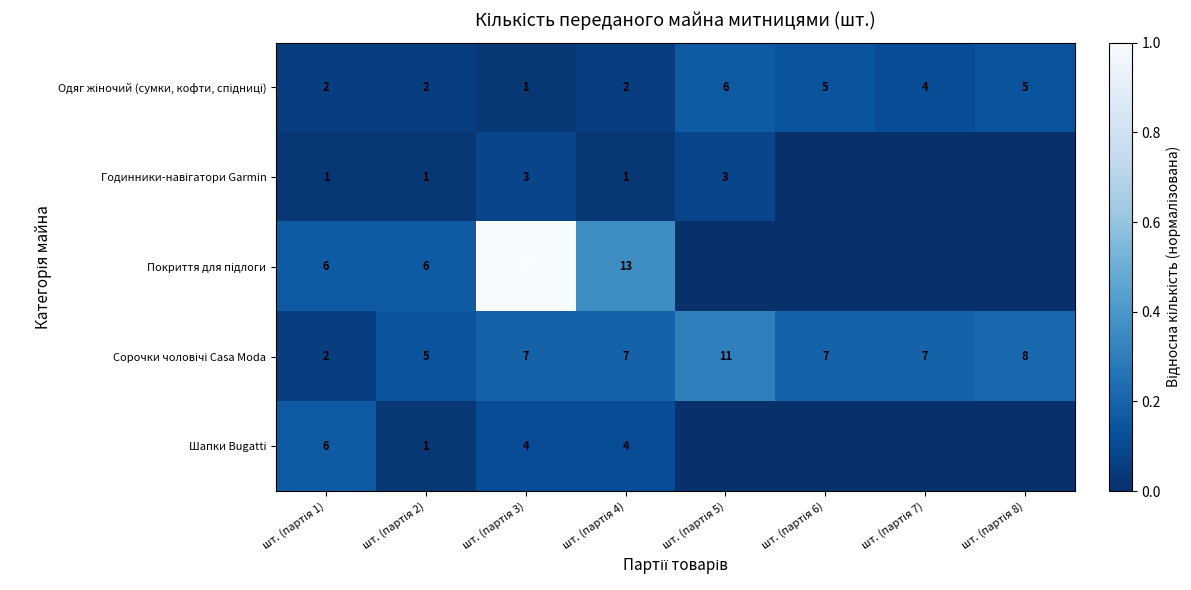

At шт. (партія 8), list the series in order from largest to smallest.

Сорочки чоловічі Casa Moda, Одяг жіночий (сумки, кофти, спідниці), Годинники-навігатори Garmin, Покриття для підлоги, Шапки Bugatti